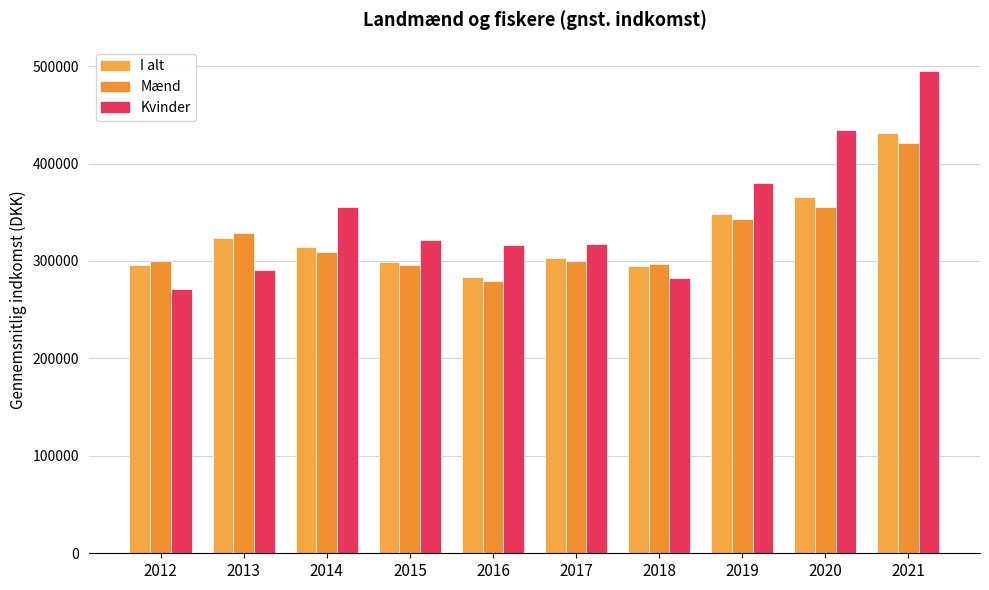

How many groups of bars are there?

10